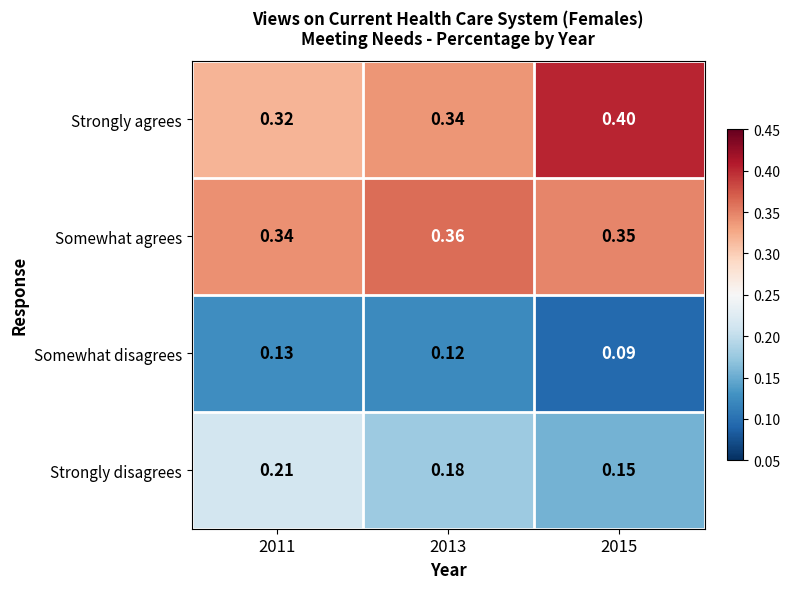

Which series has the largest range (max minus min)?

Strongly agrees